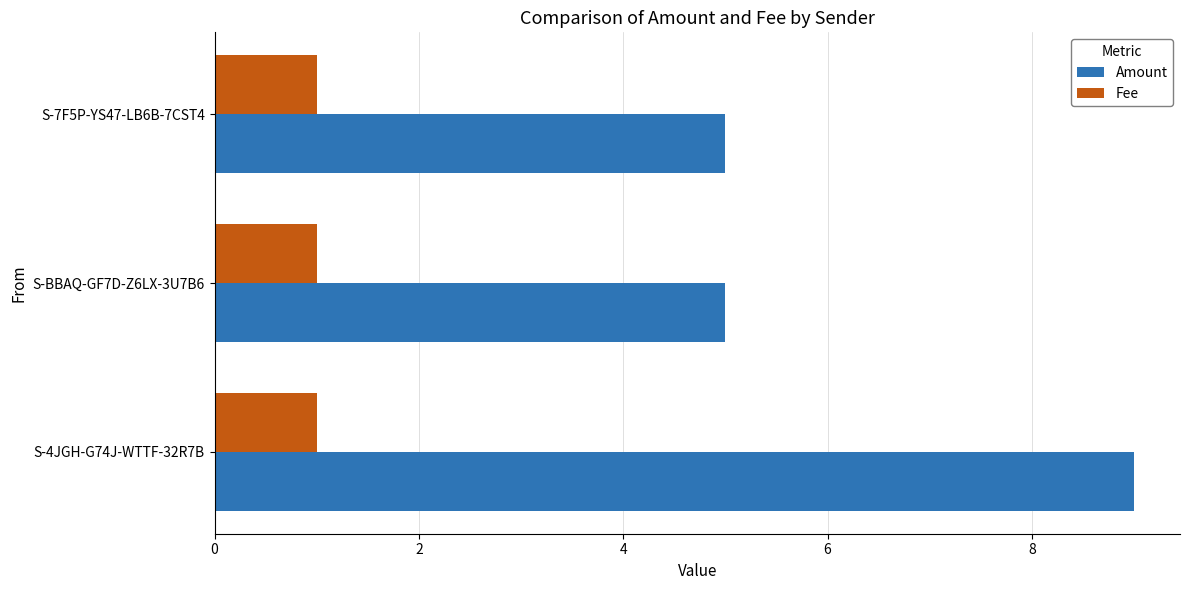

Which series has the widest spread of values?

Amount